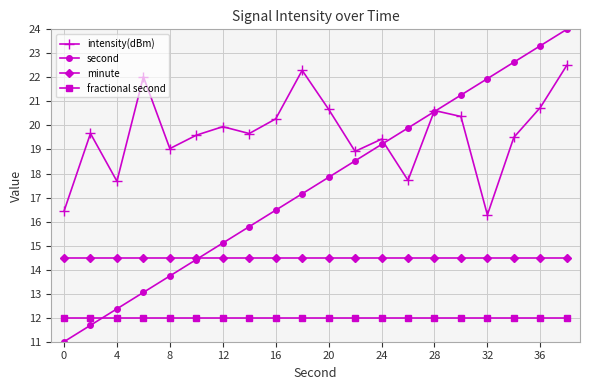

Which series has the largest total across all categories?

intensity(dBm)